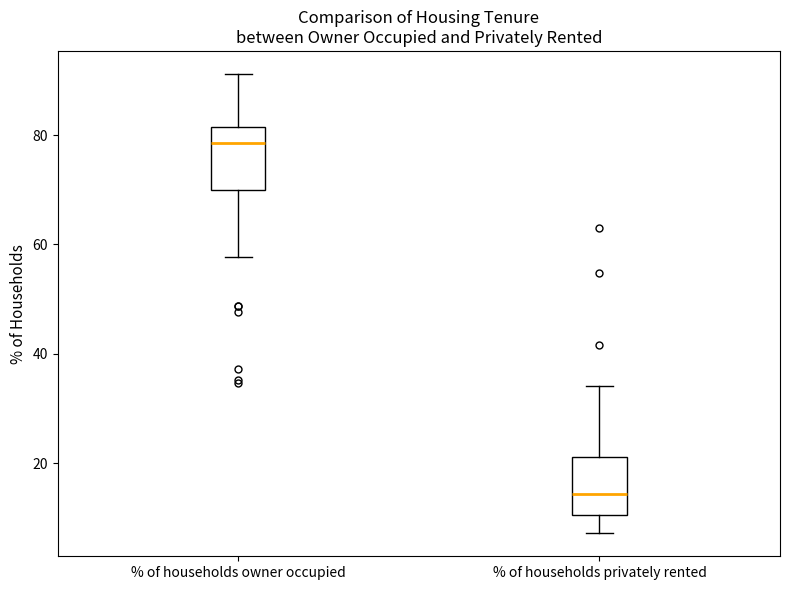

Reading left to right, transcribe this box plot: for each box, give where its median line is, the range the box spans, and where its two whiskers end, as read against the y-axis. The values are not printed on the chart, so give them approximately, as read against the axis.

% of households owner occupied: median 78, box 70 to 82, whiskers 58 to 92
% of households privately rented: median 14, box 10 to 22, whiskers 8 to 34